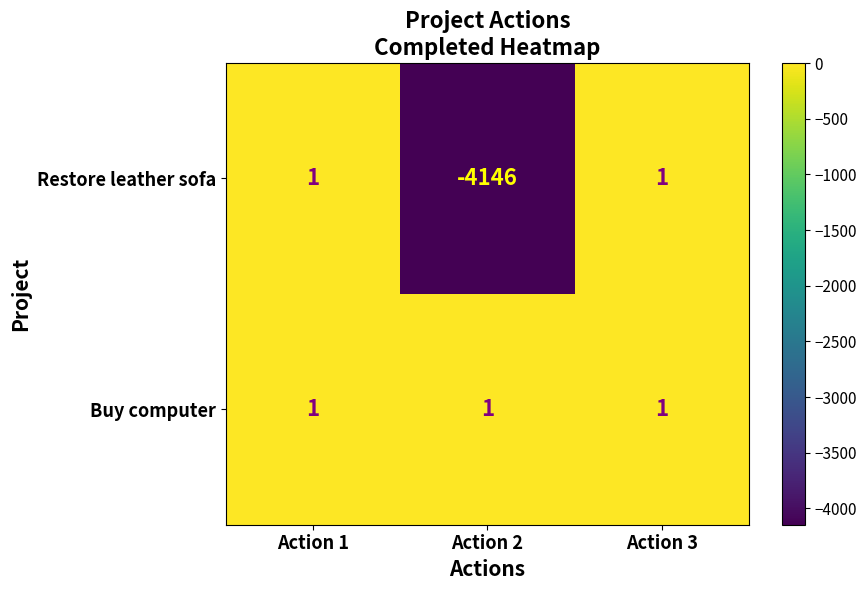

Reading left to right, list all the values displayed in this chart.

Restore leather sofa: 1	-4146	1
Buy computer: 1	1	1